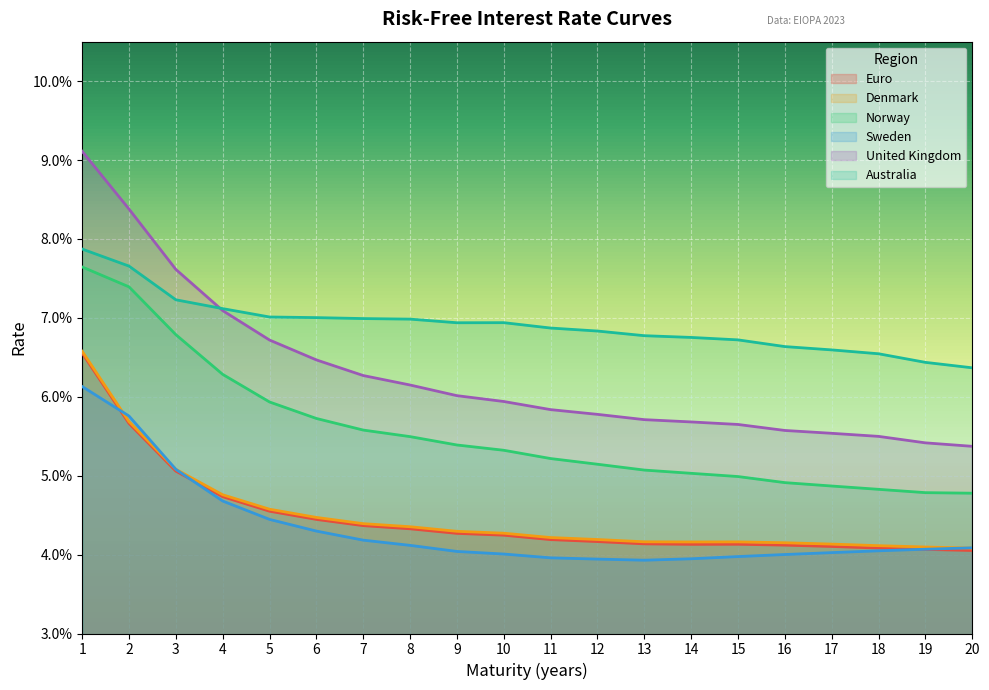

At which category is the sum across all series the highest?

1